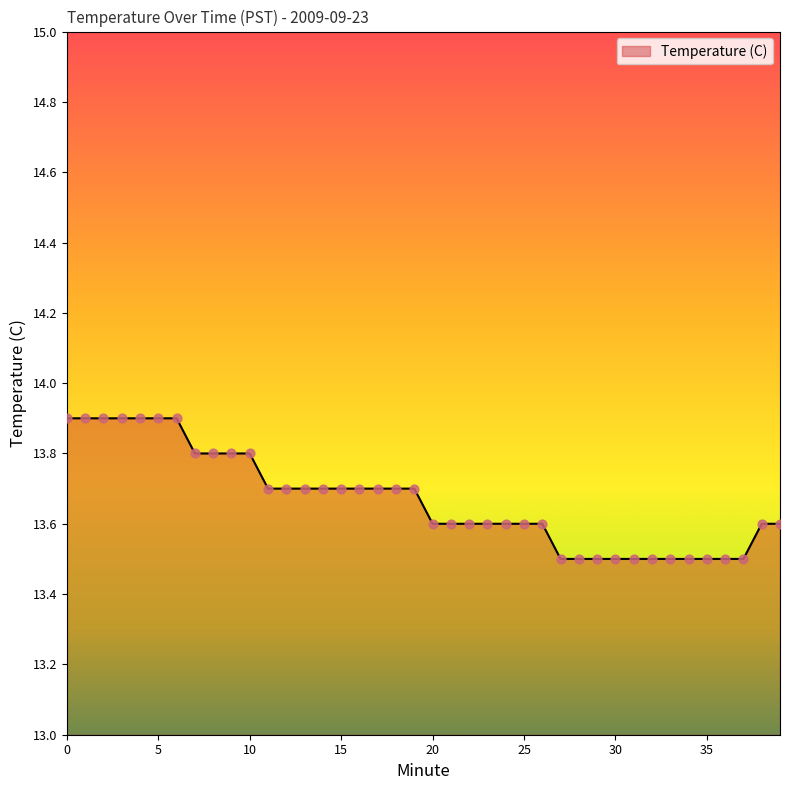

What is the smallest value displayed?

13.5